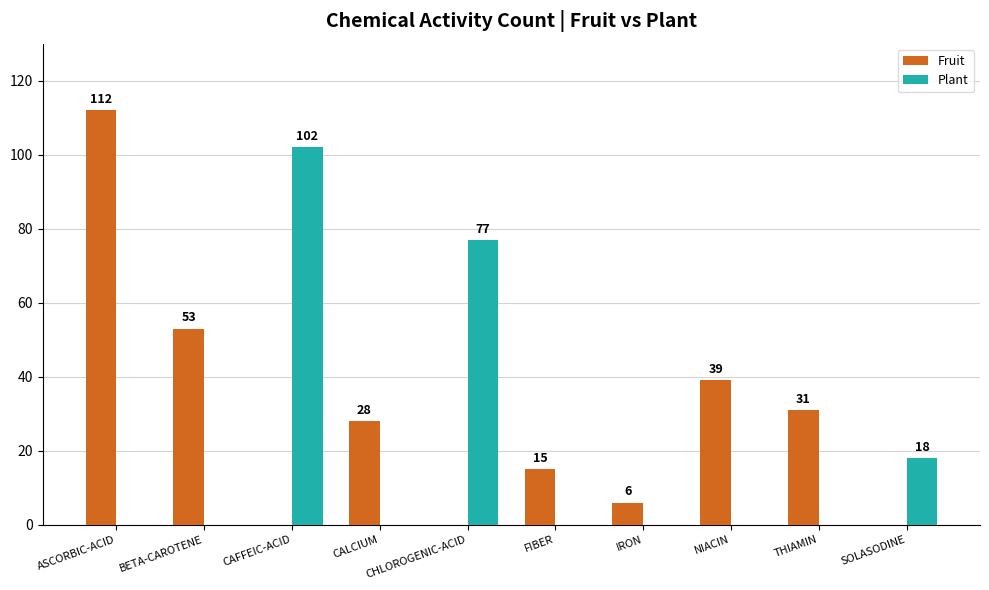

What are all the series names shown in the legend?

Fruit, Plant